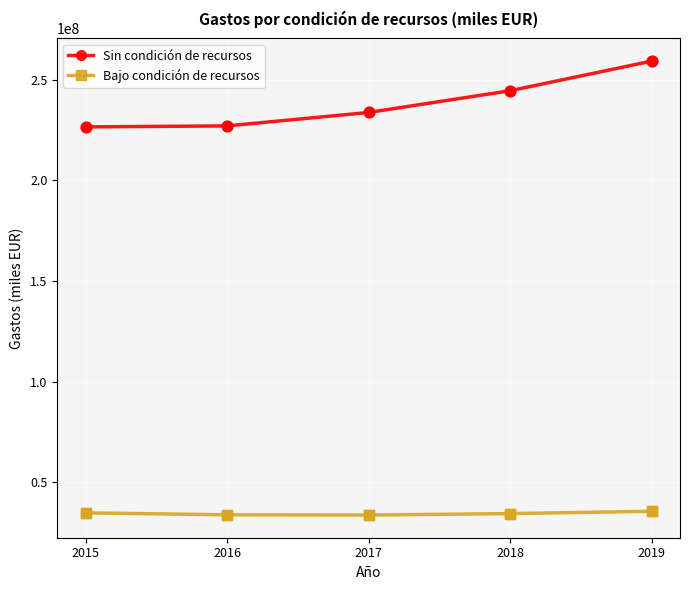

What is the spread (max minus min) of values at 2019?

223481475.8